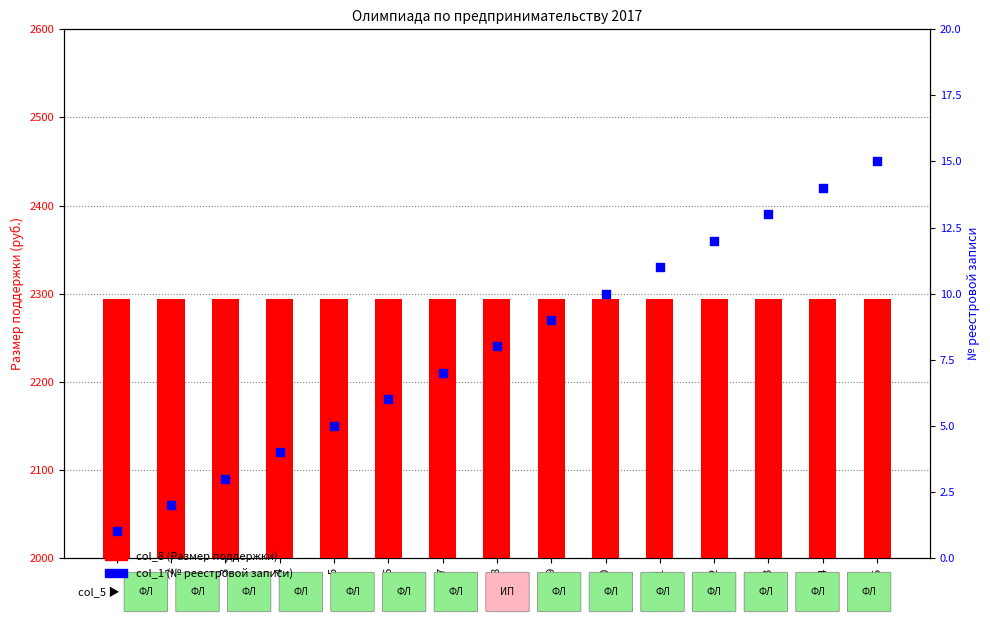

What are all the series names shown in the legend?

col_8, col_1